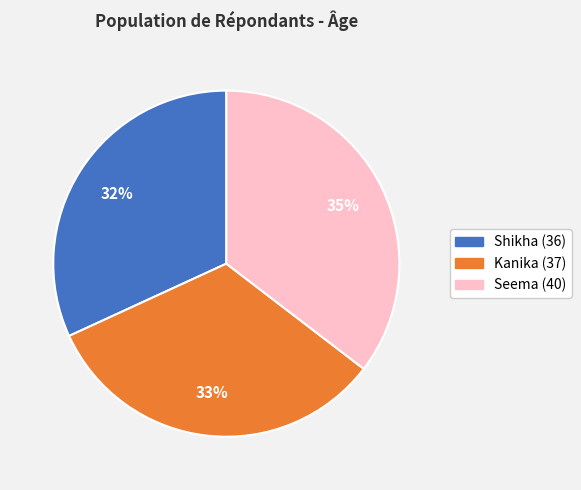

Is it true that Seema (40) is 35% of the pie?

True